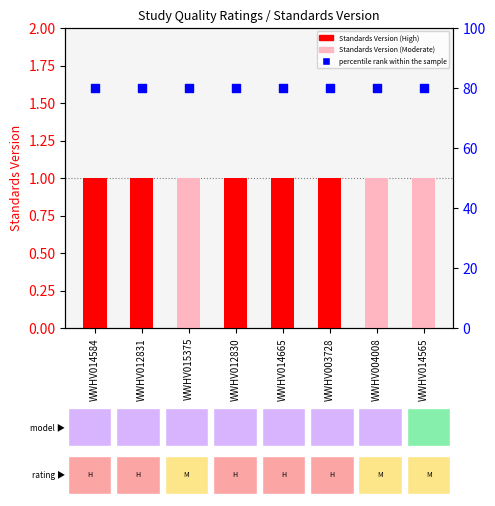

At how many categories does at least one series exceed 28?

8